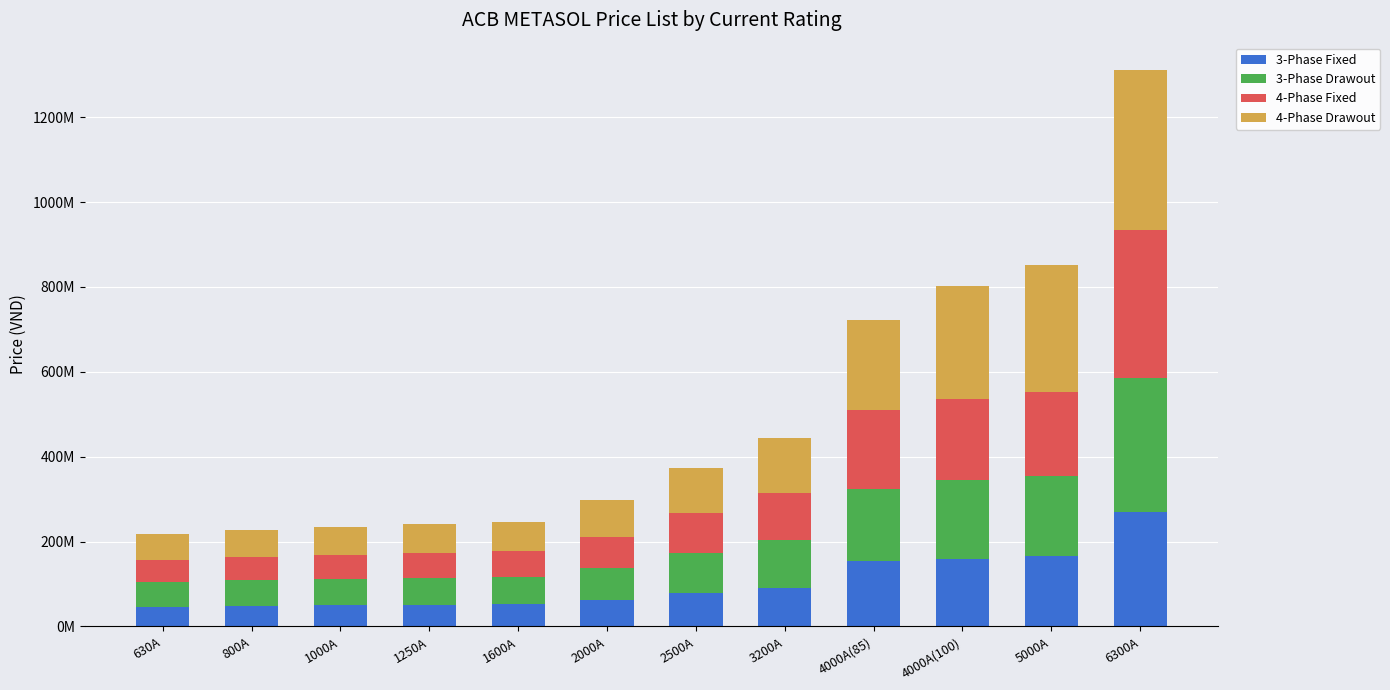

Which series changed the most between 3200A and 6300A?

4-Phase Drawout